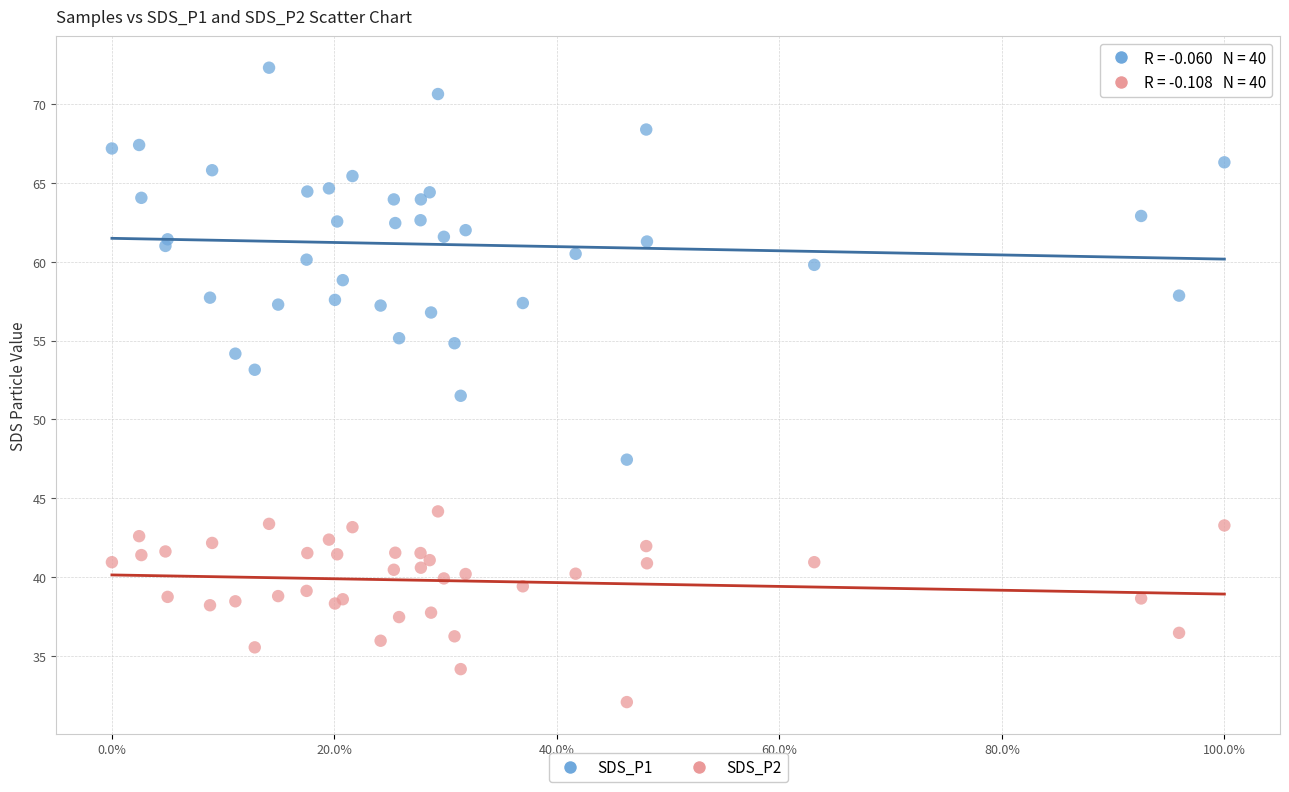

Across all series, what Y value is closest to 52?

51.5